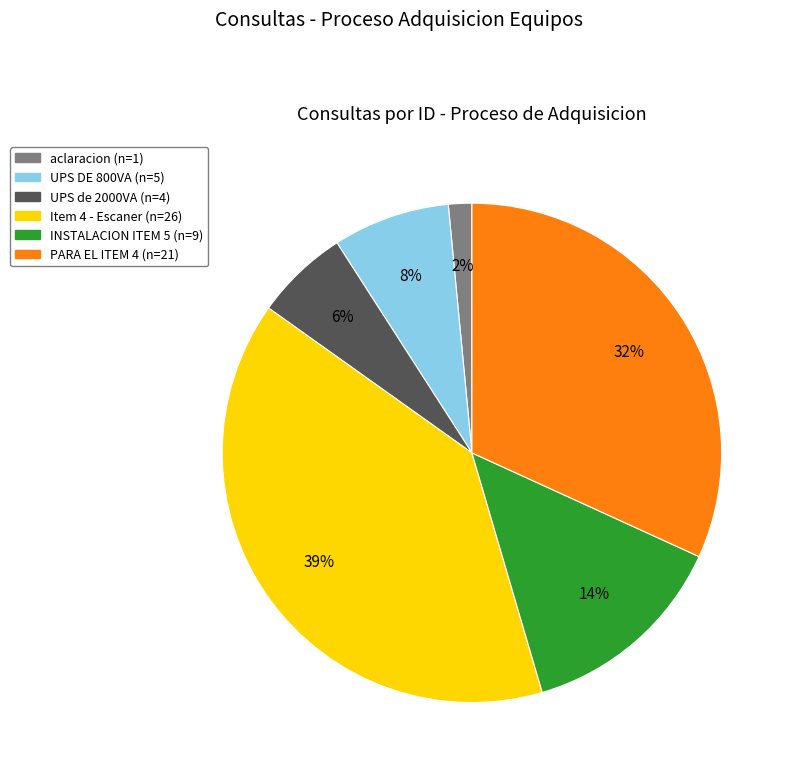

Count the number of slices in the pie.

6